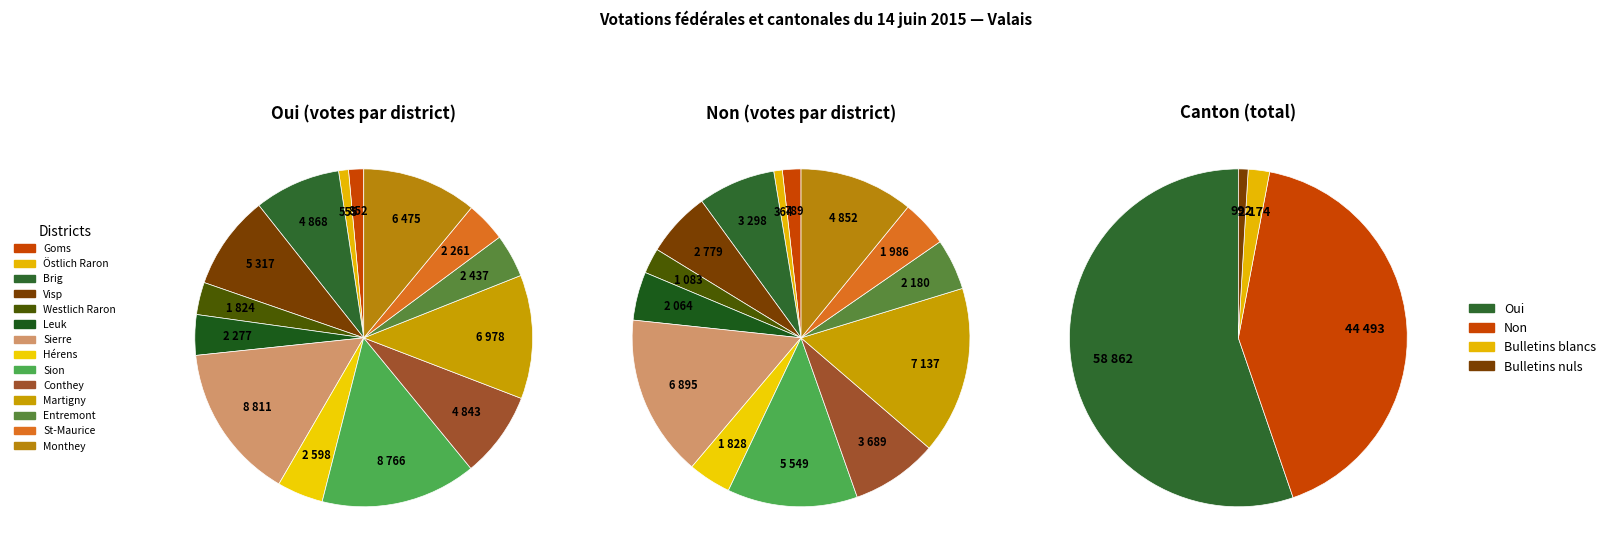

Does Östlich Raron represent more than half of the total?

No